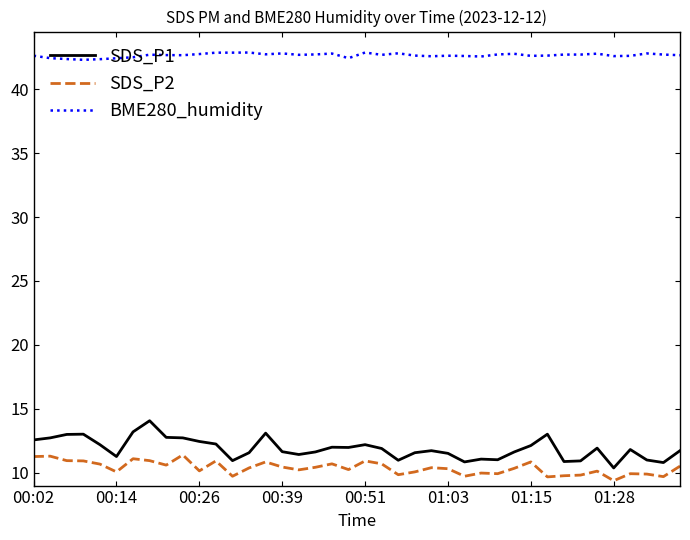

Which series has the largest range (max minus min)?

SDS_P1